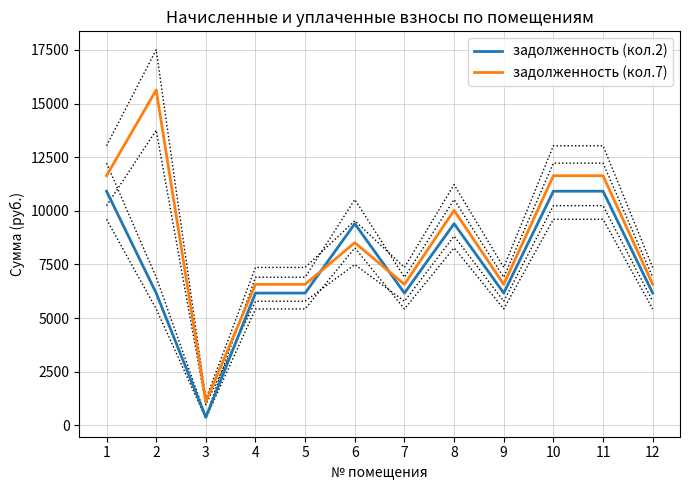

Which category has the highest value across all series?

2